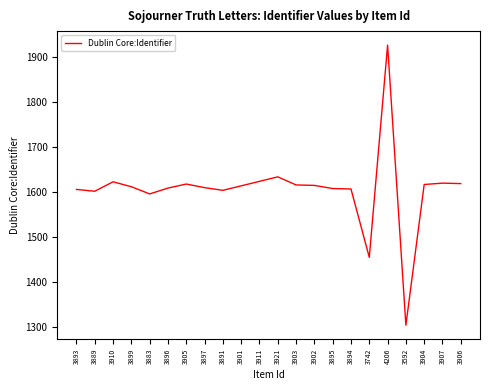

Count the number of categories in the chart.

22